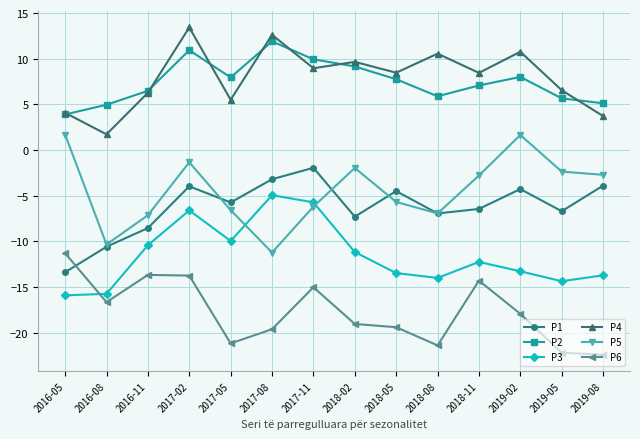

Where is P6 nearest to the value -16?

2016-08